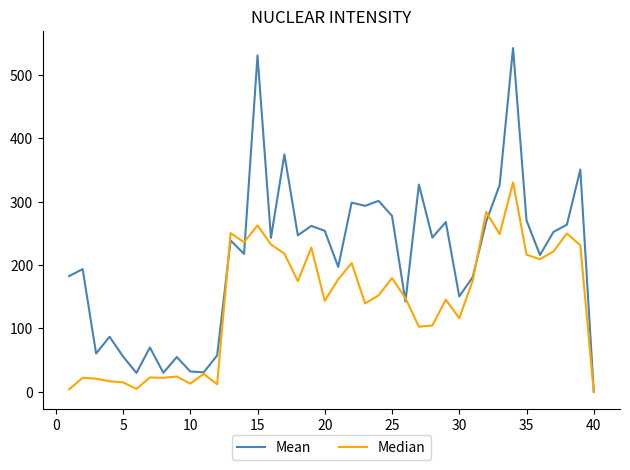

Which series has the widest spread of values?

Mean